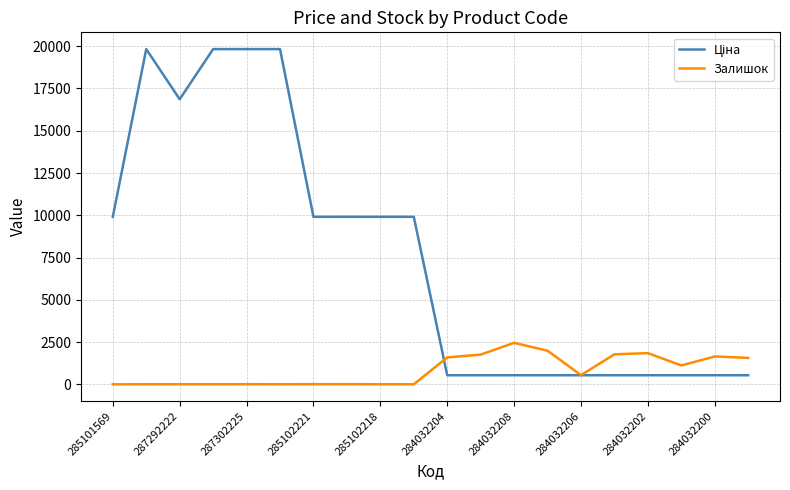

How many lines are shown in the chart?

2